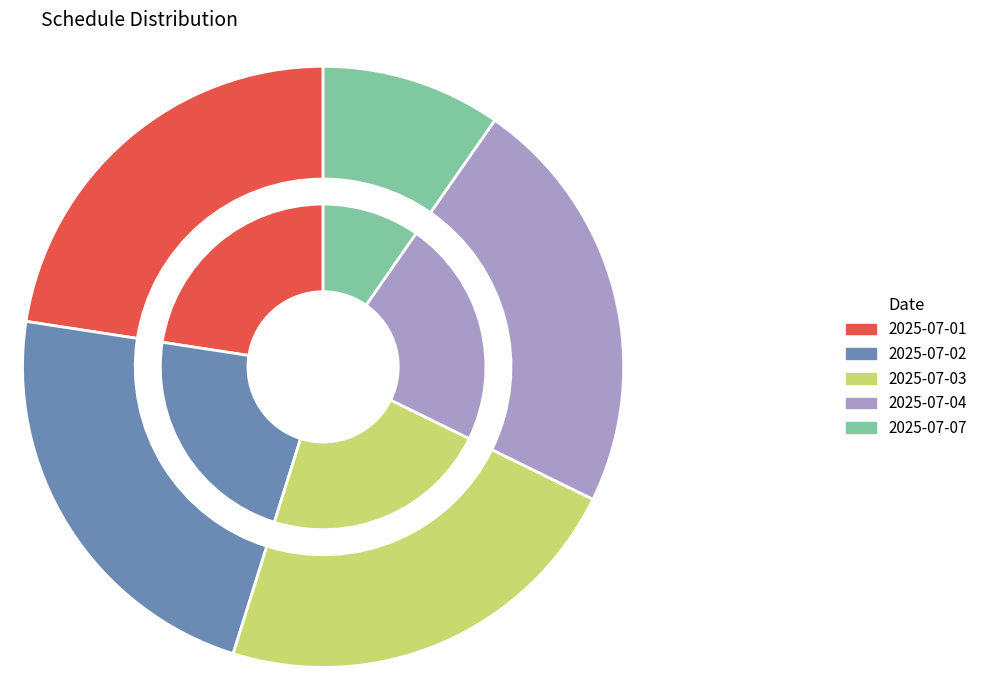

What percentage do 2025-07-03 and 2025-07-07 together represent?

26.1%